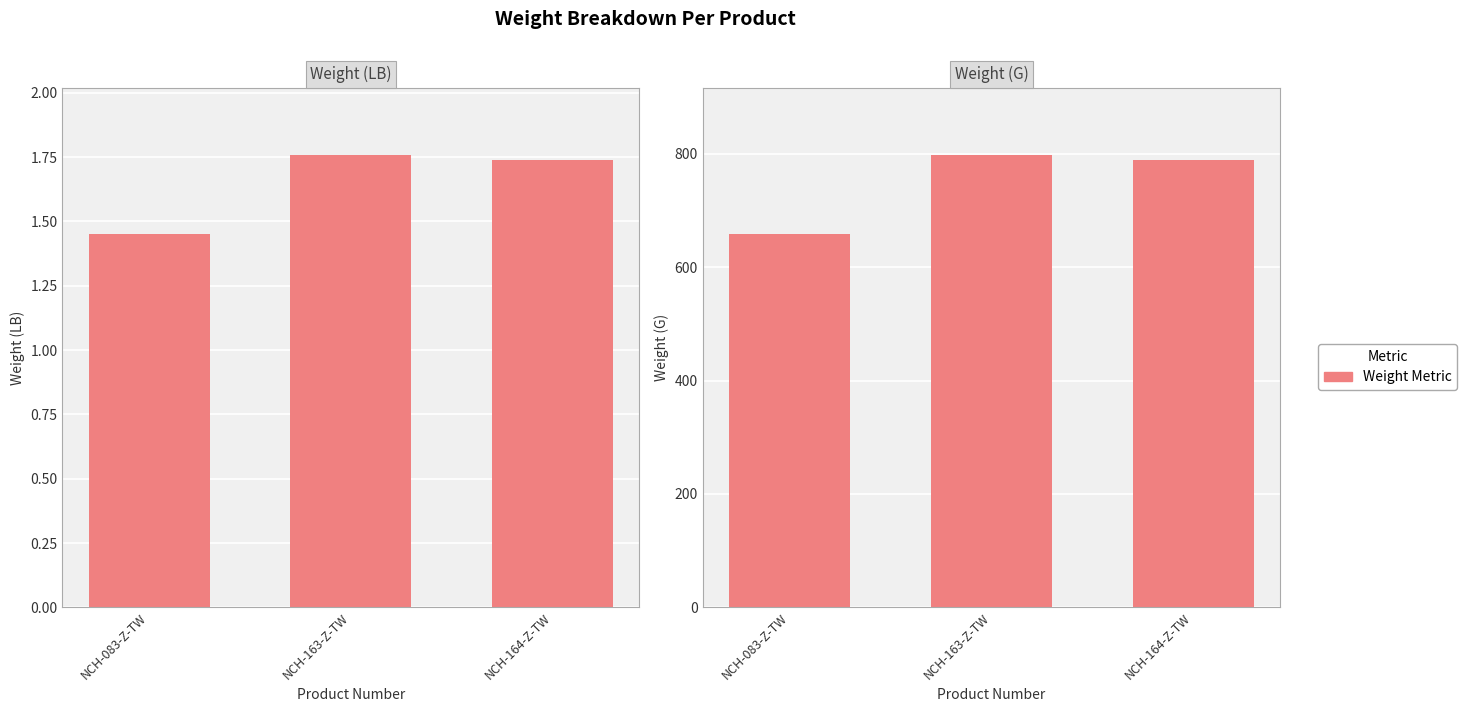

The Weight (G) series shows 1053.1 at NCH-083-Z-TW. True or false?

False